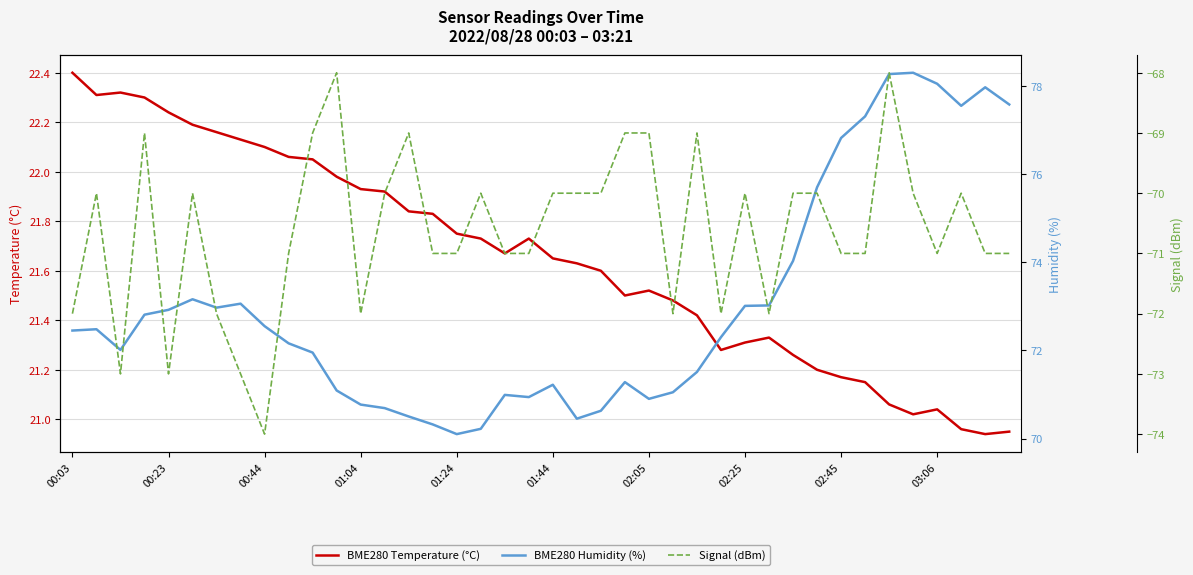

The Signal (dBm) series shows -125.6 at 18. True or false?

False